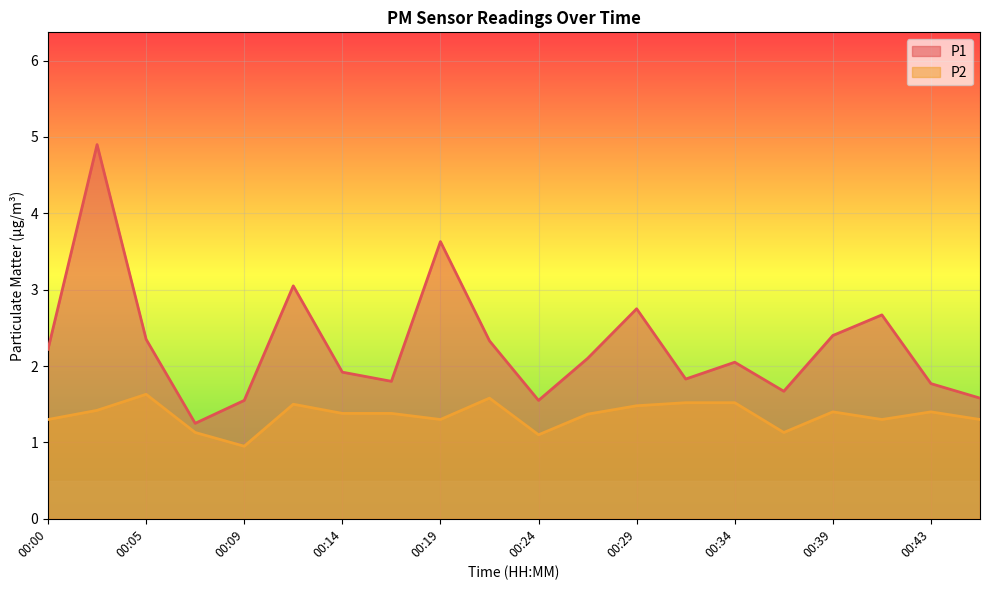

What is the total value across all series at 00:22?

3.9